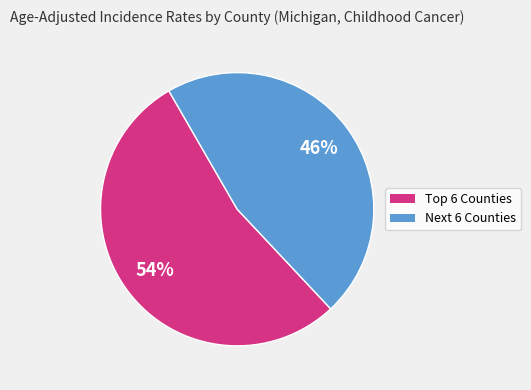

To the nearest percent, what is the average slice percentage?

50%